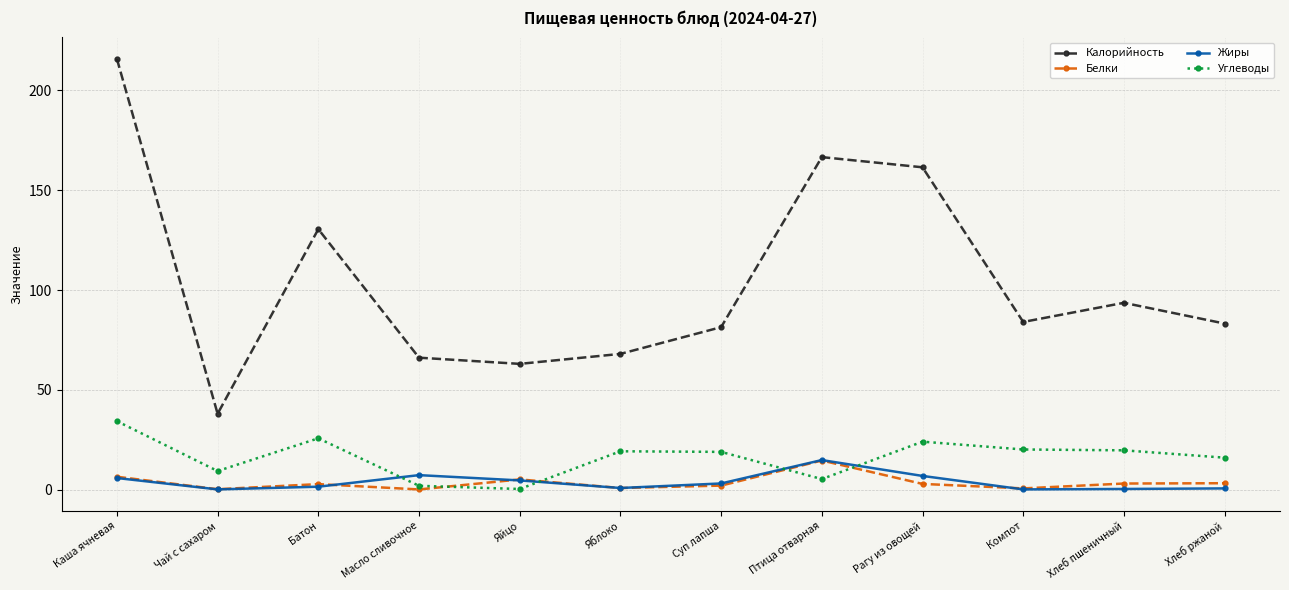

What is the sum of all Жиры values?

45.8